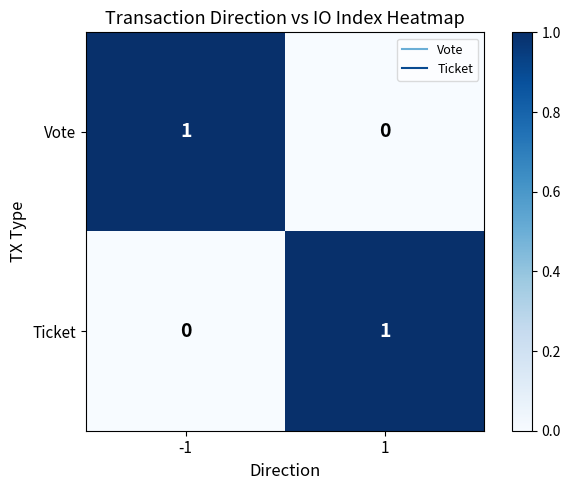

Rank the categories by Vote value from highest to lowest.

-1, 1